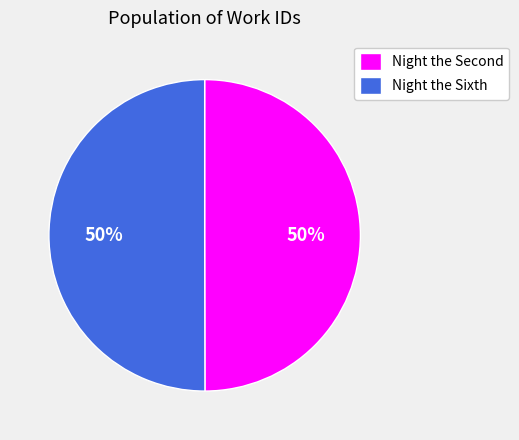

How many slices are in this pie chart?

2